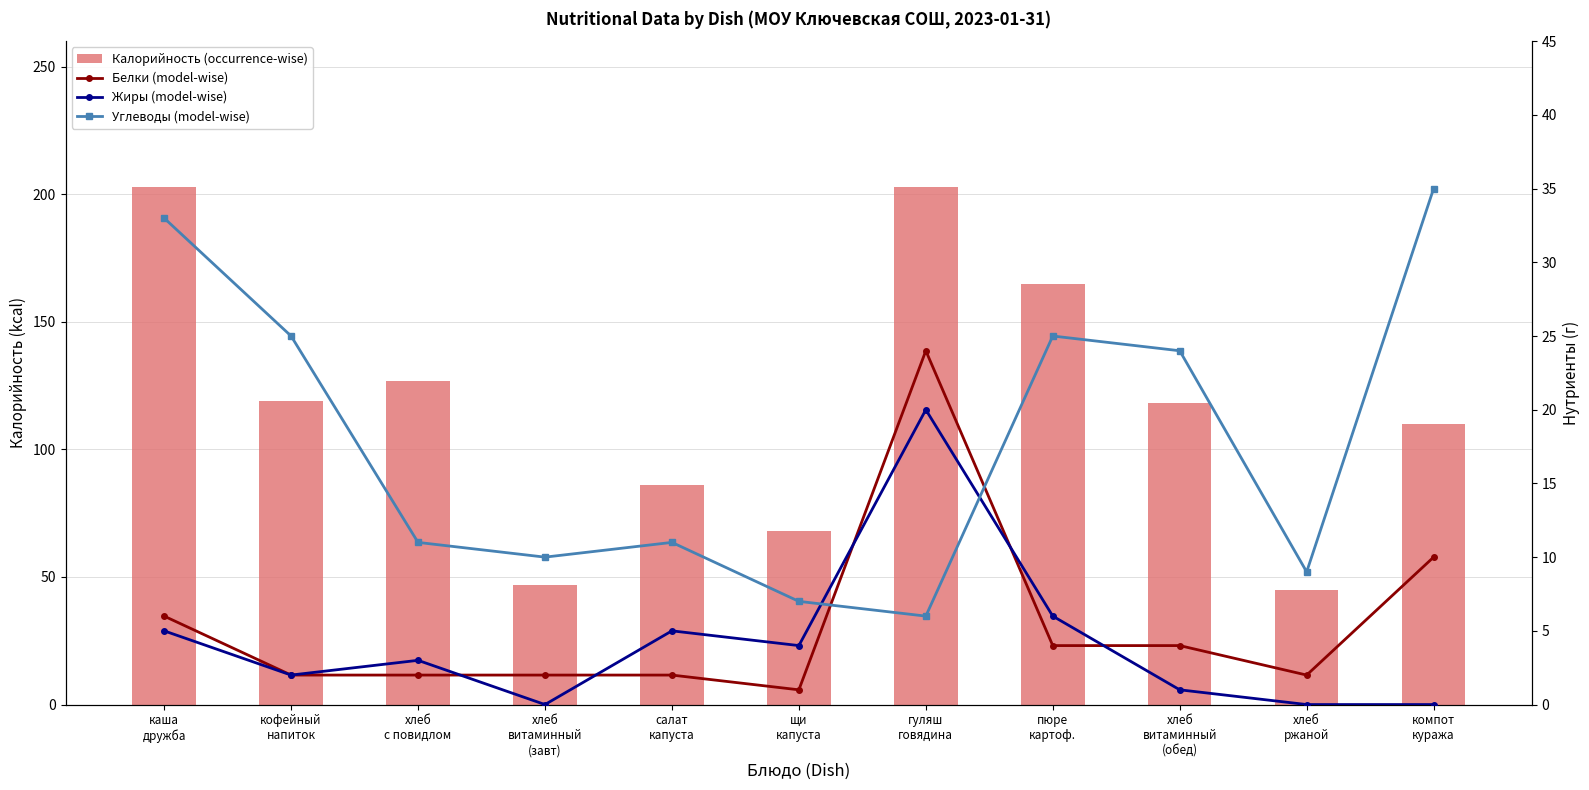

Where is Углеводы (model-wise) nearest to the value 20?

хлеб
витаминный
(обед)